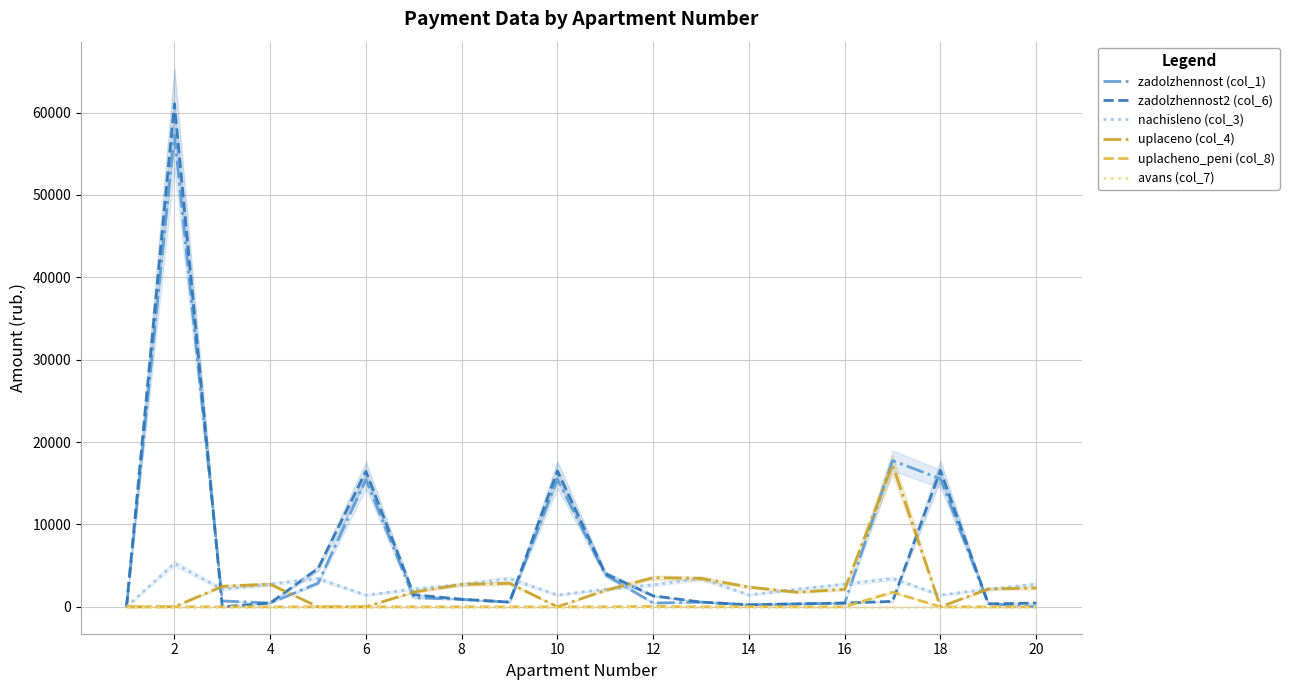

Which series has the largest total across all categories?

zadolzhennost (col_1)